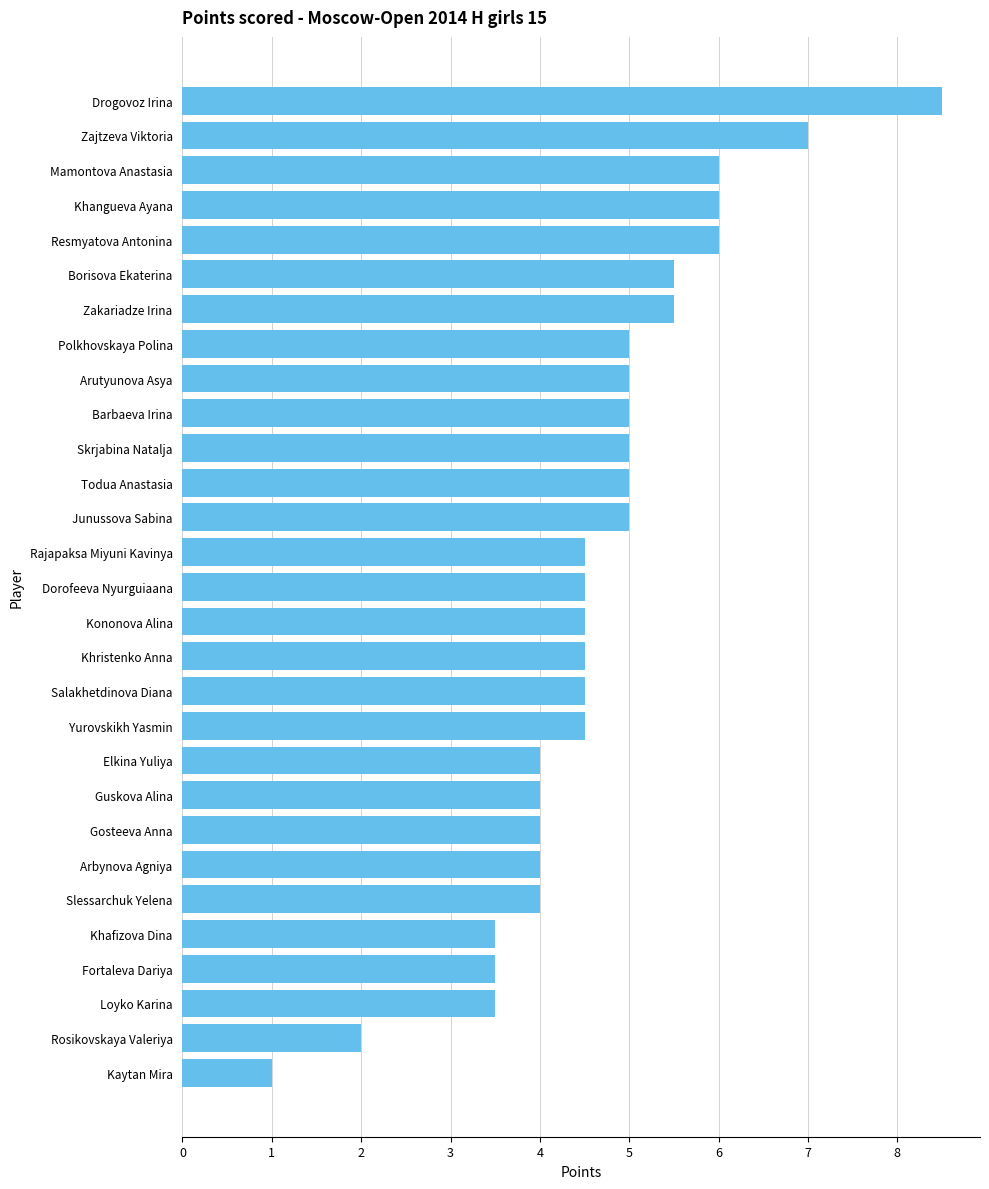

What is the change in value from Dorofeeva Nyurguiaana to Slessarchuk Yelena?

-0.5